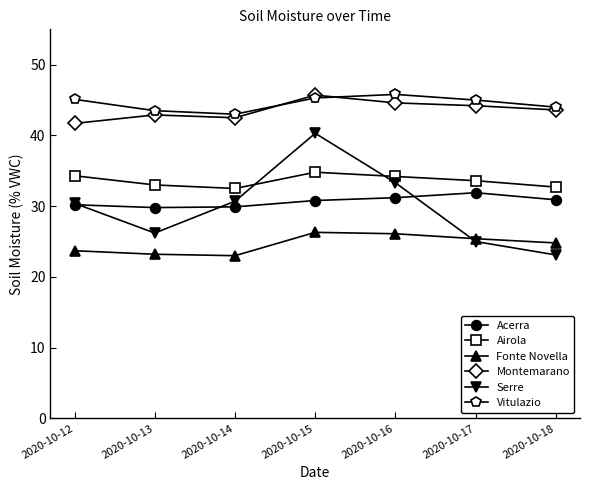

How many interior local peaks does the Fonte Novella series have?

1